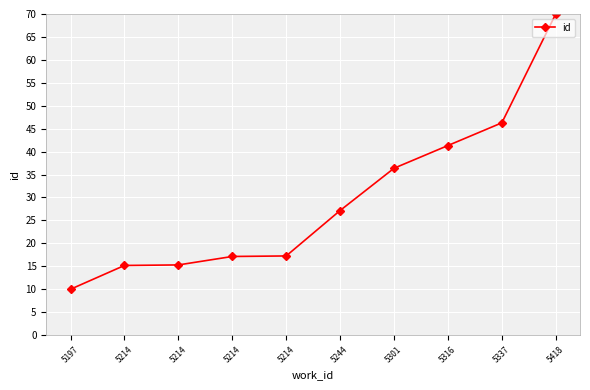

What is the average value?

29.6